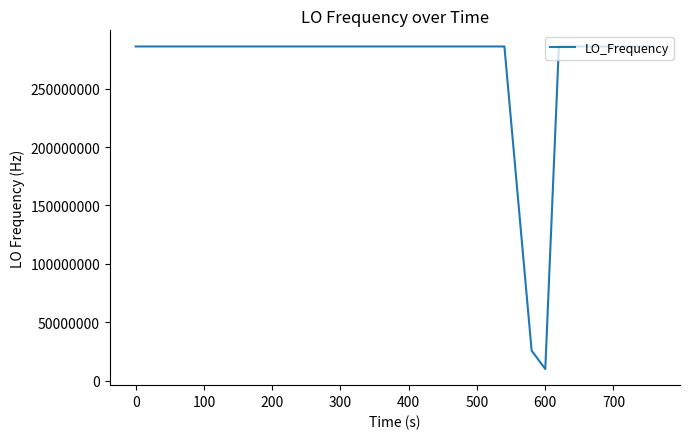

What is the greatest value displayed?

286047003.4